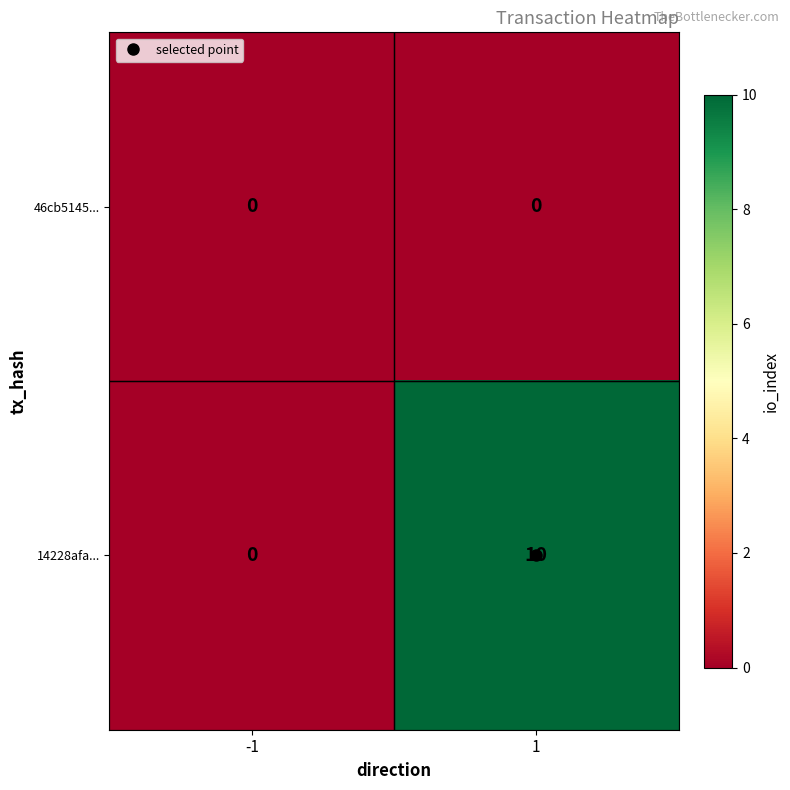

True or false: 14228afa... has a value of 5 at 1.

False